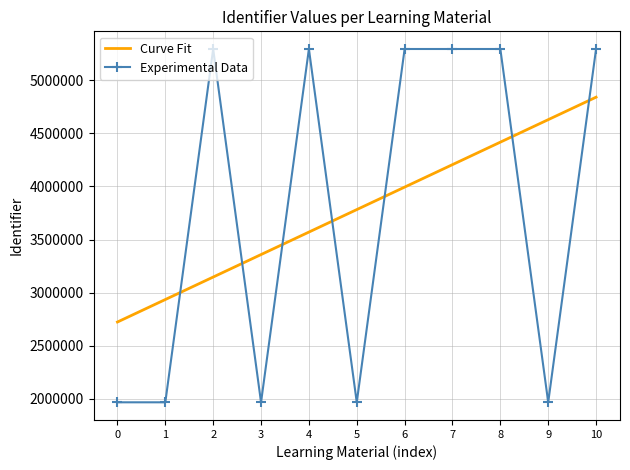

How many interior local peaks (higher than both neighbors) does the data have?

3